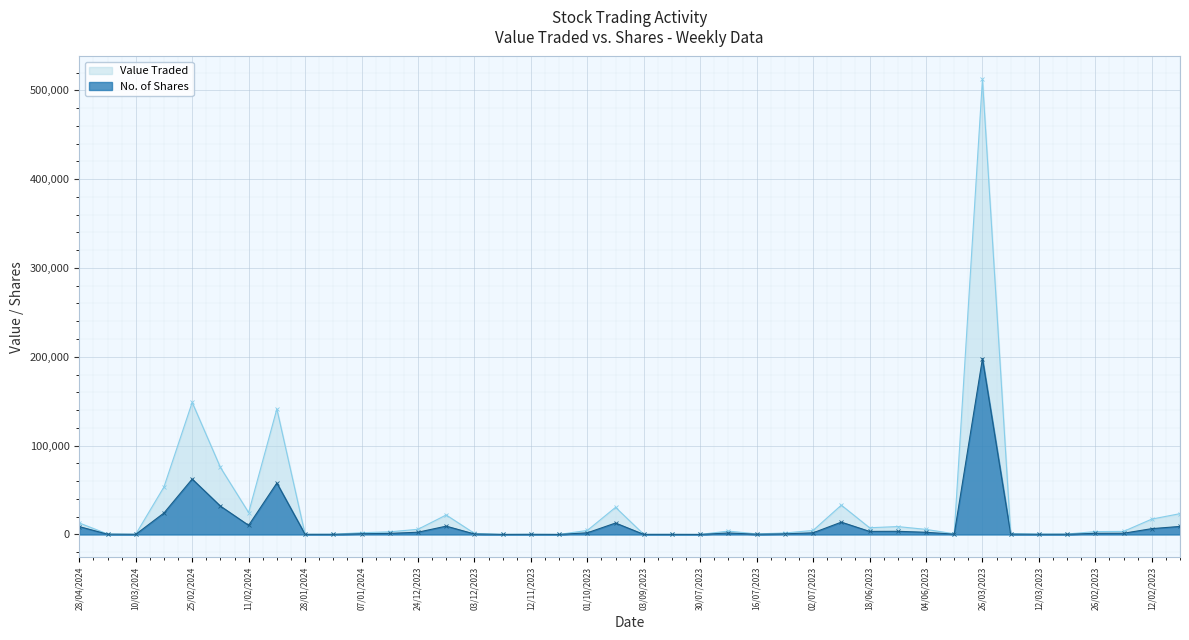

The No. of Shares series shows 1866 at 26/02/2023. True or false?

False